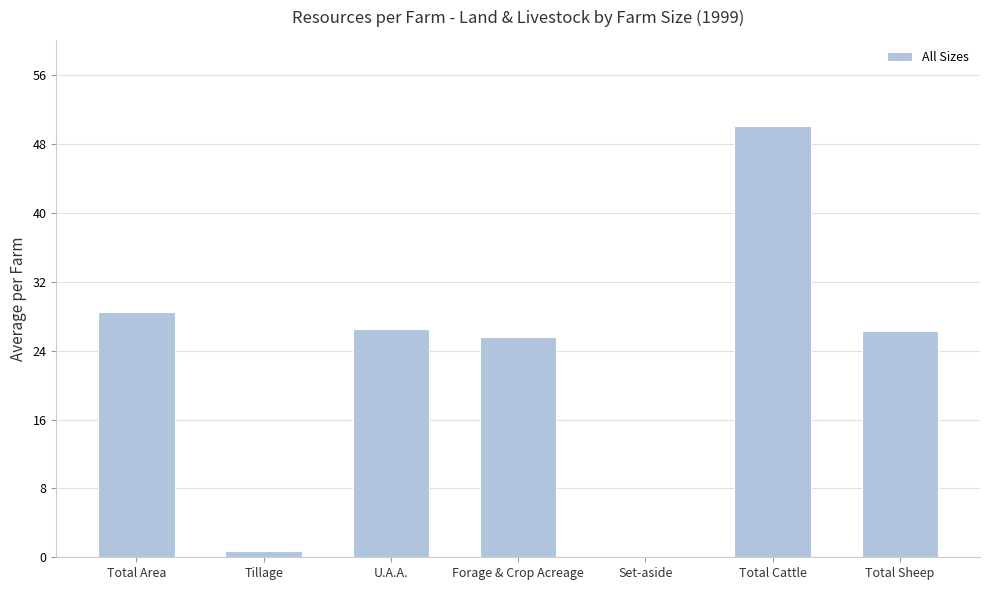

What is the sum of the values at Total Sheep and Total Cattle?

76.4